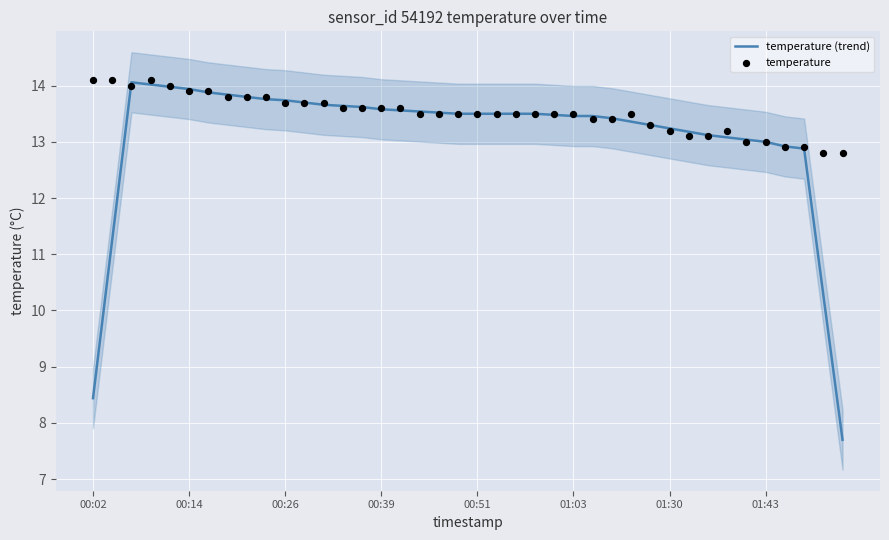

Which series has the widest spread of Y values?

temperature (trend)